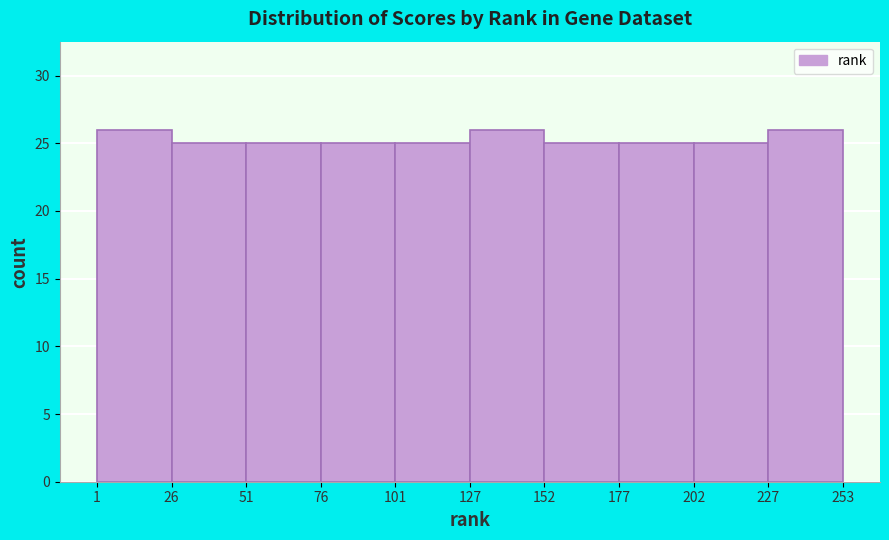

How tall is the bar that spans 1 to 26 on the x-axis? The values are not printed on the chart, so give them approximately, as read against the axis.

26